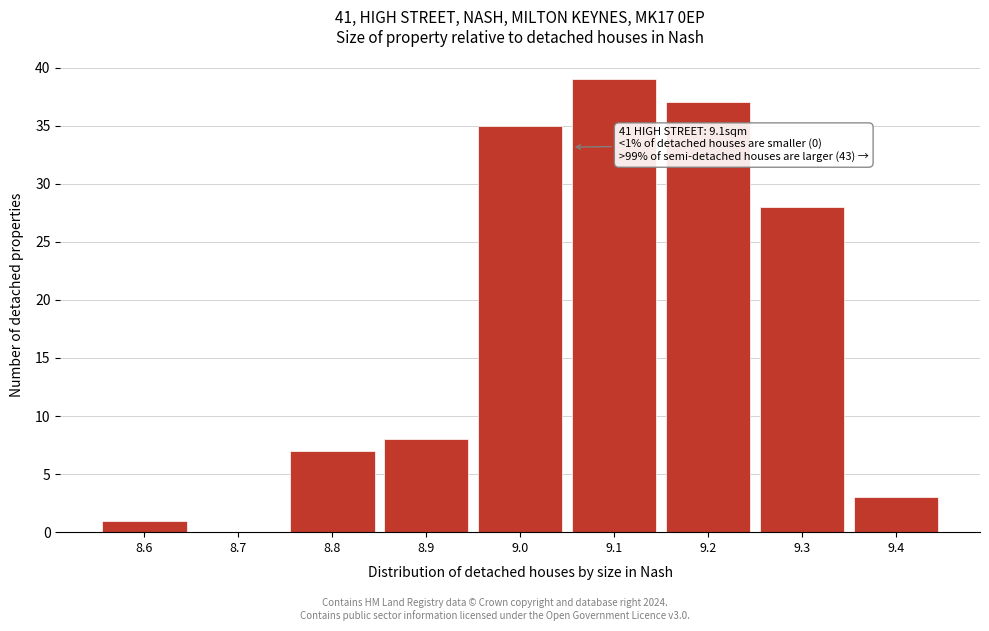

Reading left to right, list all the values displayed in this chart.

8.6=1	8.7=0	8.8=7	8.9=8	9.0=35	9.1=39	9.2=37	9.3=28	9.4=3